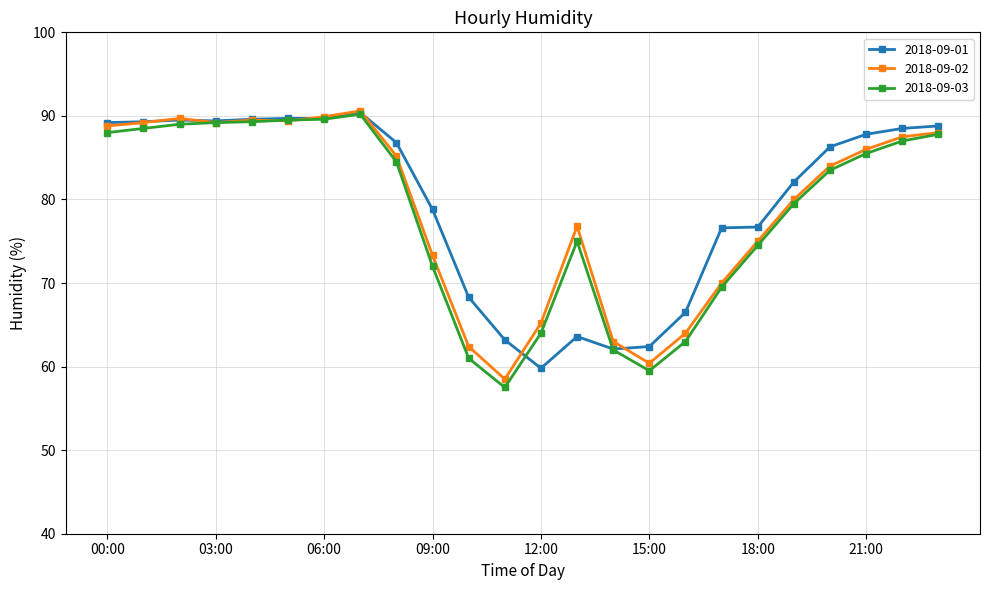

What is the value of the 2018-09-02 point at the 7th from the left?

89.9